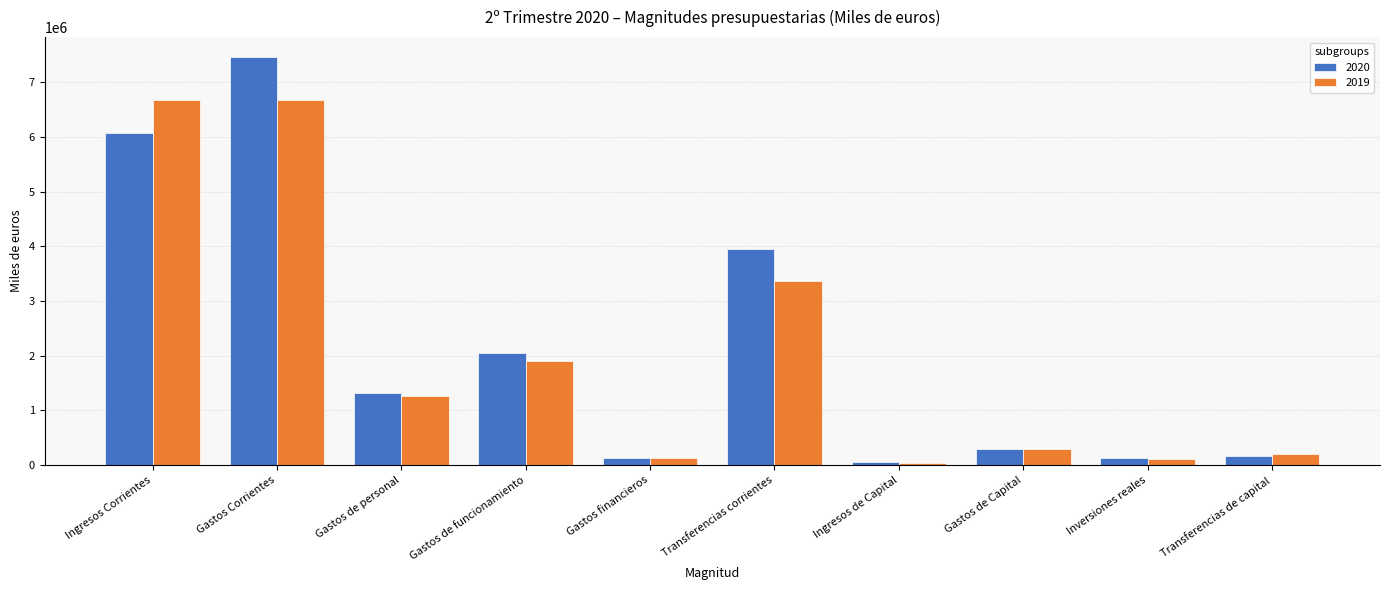

How many bars are there in each group?

2